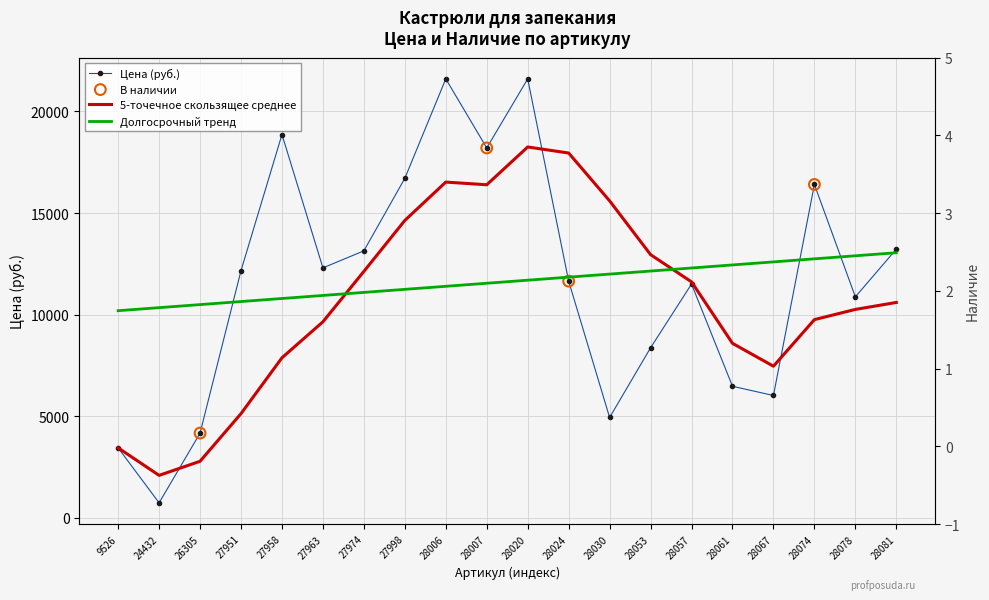

What is the change in value from 27963 to 28061?

-5830